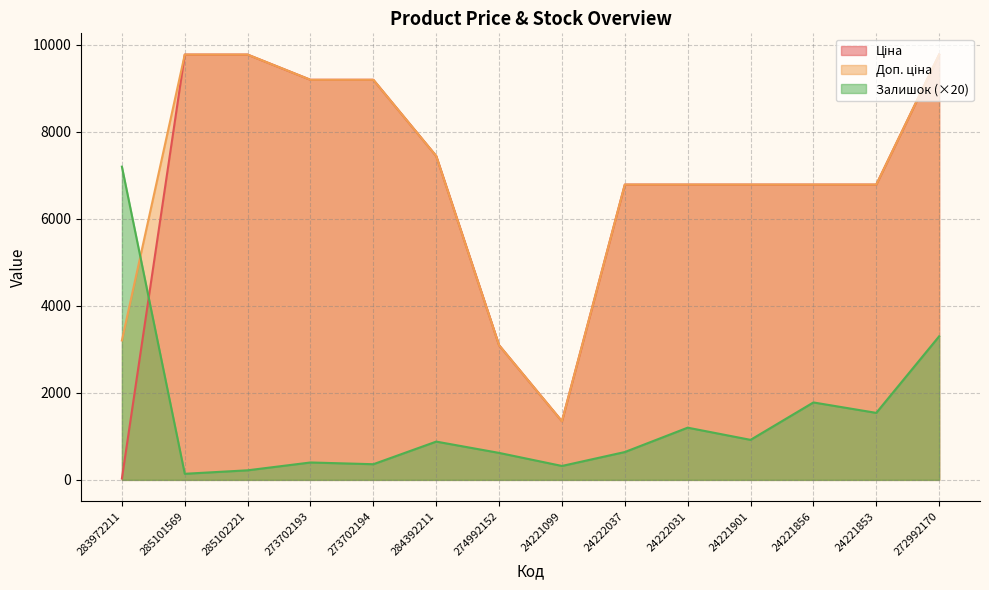

What is the label of the 9th point from the left?

24222037